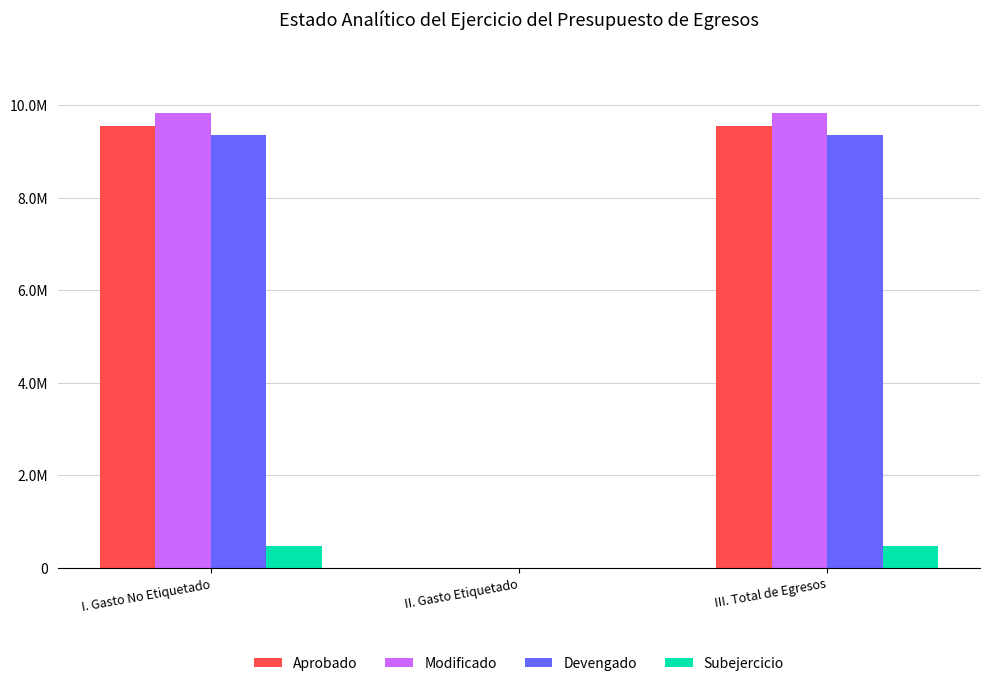

Reading left to right, list all the values displayed in this chart.

Aprobado: I. Gasto No Etiquetado=9554704.1	II. Gasto Etiquetado=0.0	III. Total de Egresos=9554704.1
Modificado: I. Gasto No Etiquetado=9826443.9	II. Gasto Etiquetado=0.0	III. Total de Egresos=9826443.9
Devengado: I. Gasto No Etiquetado=9360124.4	II. Gasto Etiquetado=0.0	III. Total de Egresos=9360124.4
Subejercicio: I. Gasto No Etiquetado=466319.4	II. Gasto Etiquetado=0.0	III. Total de Egresos=466319.4